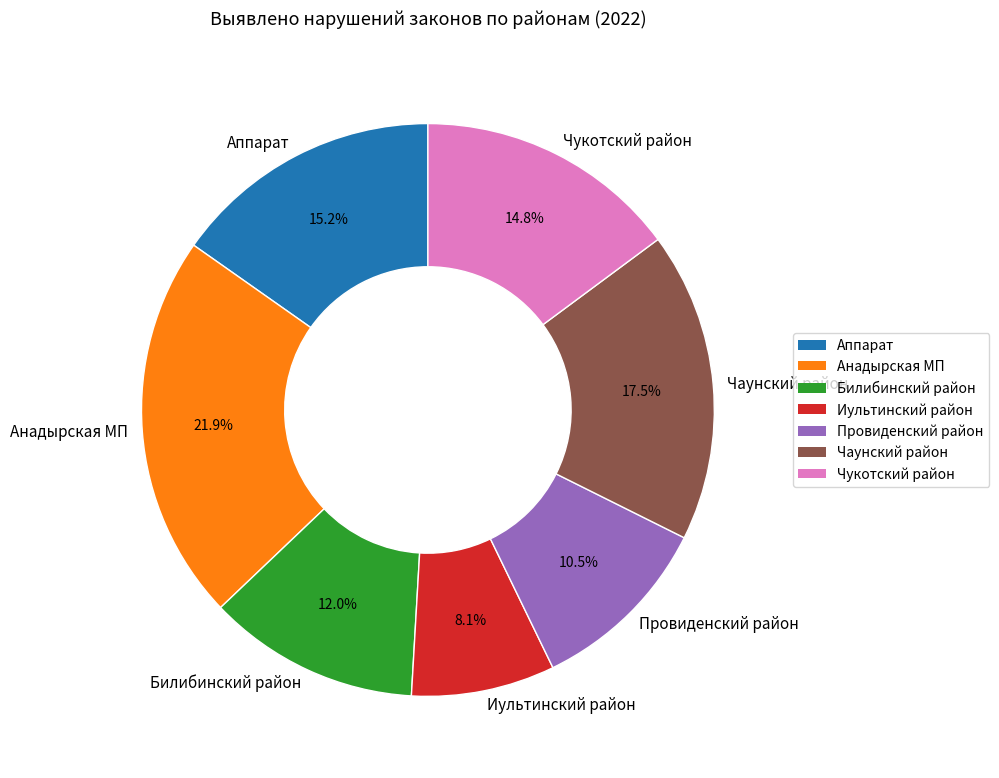

What is the largest slice in the pie chart?

Анадырская МП